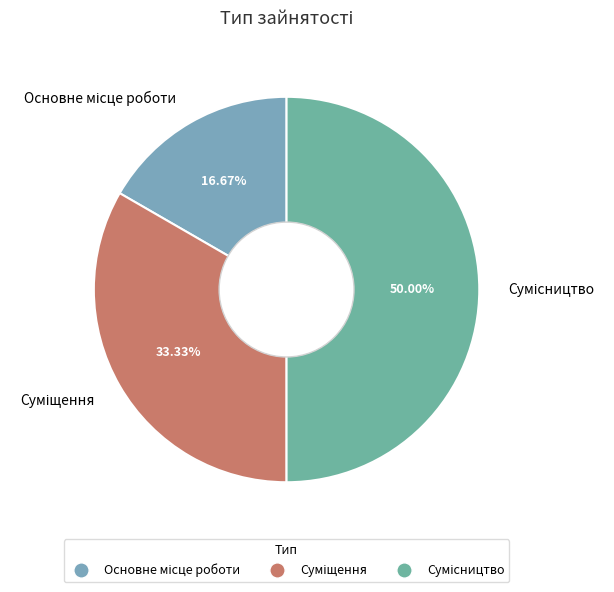

Is there a majority slice in this chart?

No